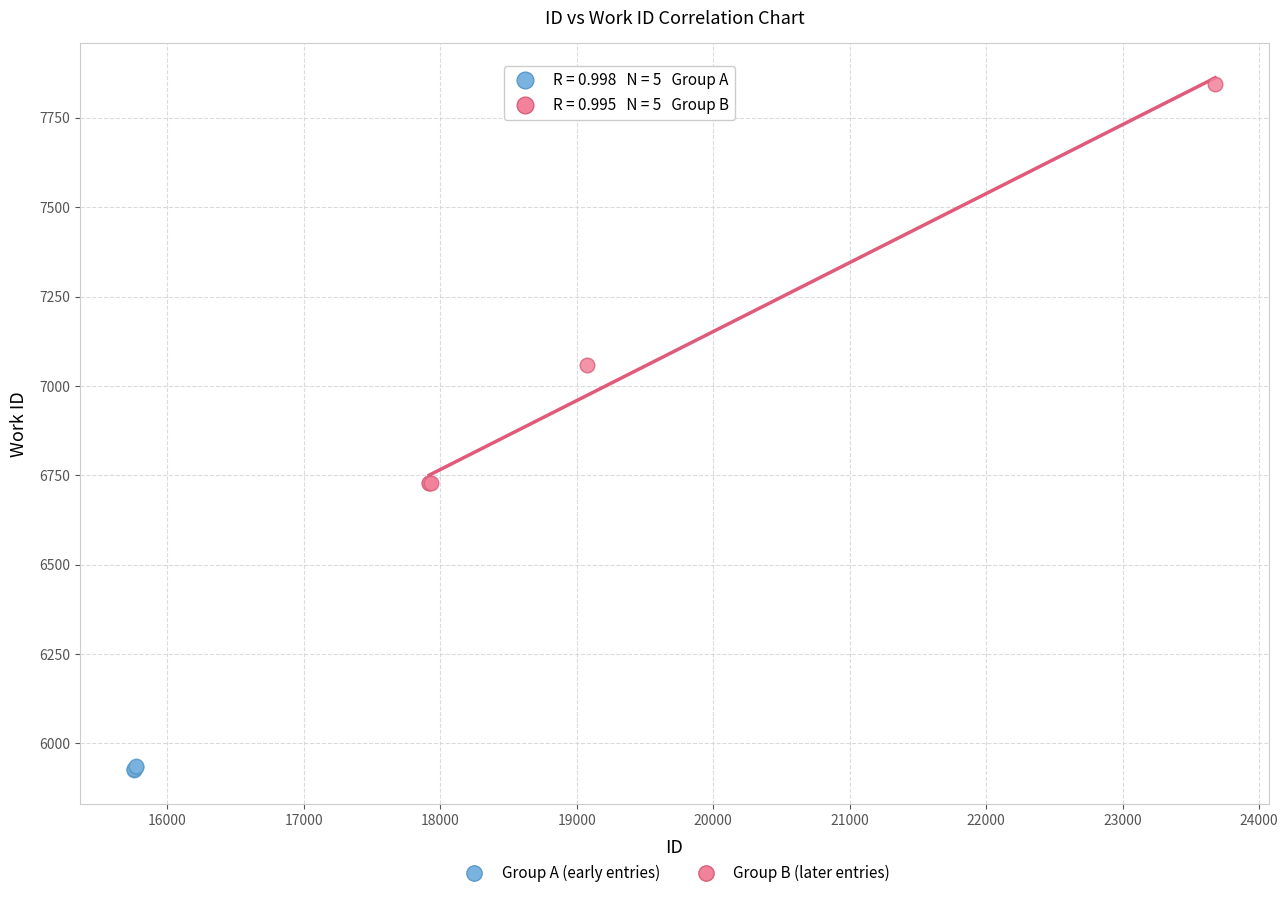

Which series has the largest Y range (max minus min)?

Group B (later entries)